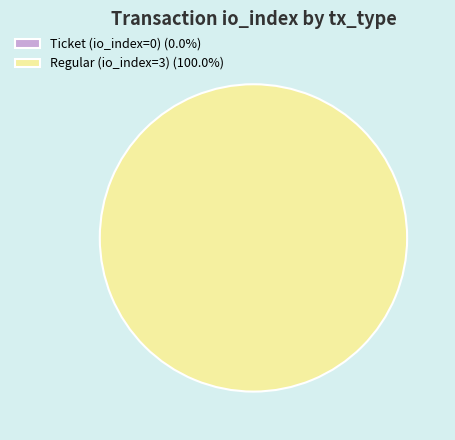

To the nearest percent, what is the difference between the largest and smallest slice percentages?

100%